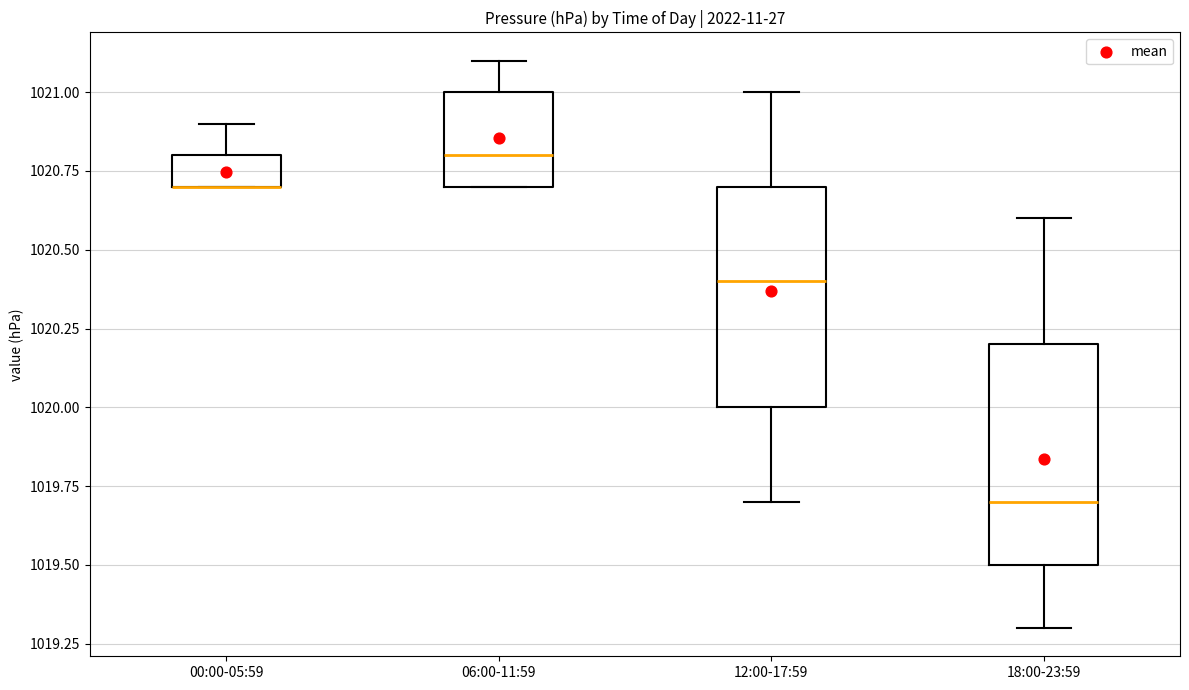

Where does the lower whisker of the box for 18:00-23:59 end on the y-axis? The values are not printed on the chart, so give them approximately, as read against the axis.

1019.3